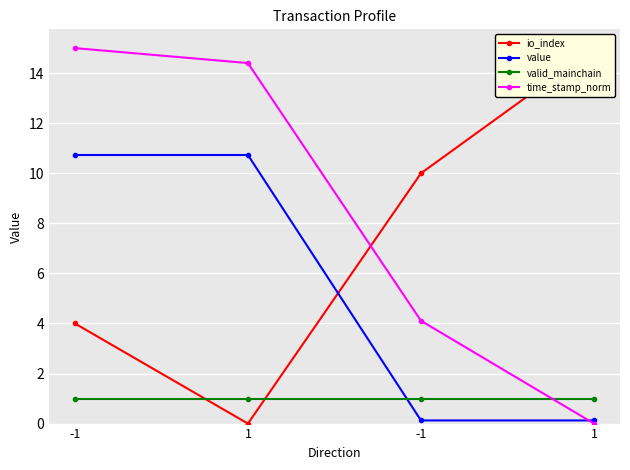

List the labels in order of io_index value, smallest first.

1, -1, -1, 1